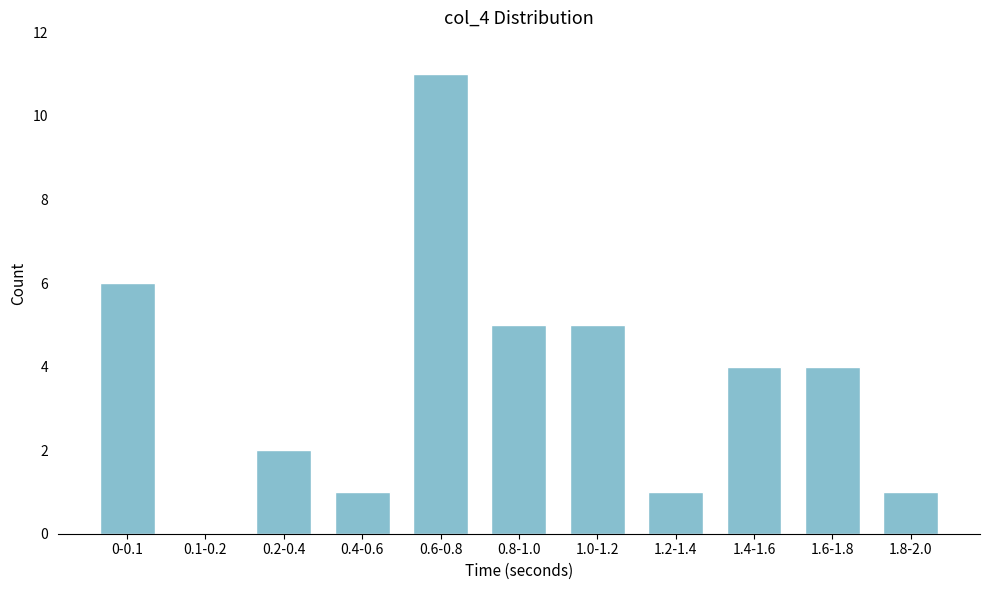

Reading right to left, what are all the values shown in this chart?

1.8-2.0=1	1.6-1.8=4	1.4-1.6=4	1.2-1.4=1	1.0-1.2=5	0.8-1.0=5	0.6-0.8=11	0.4-0.6=1	0.2-0.4=2	0.1-0.2=0	0-0.1=6